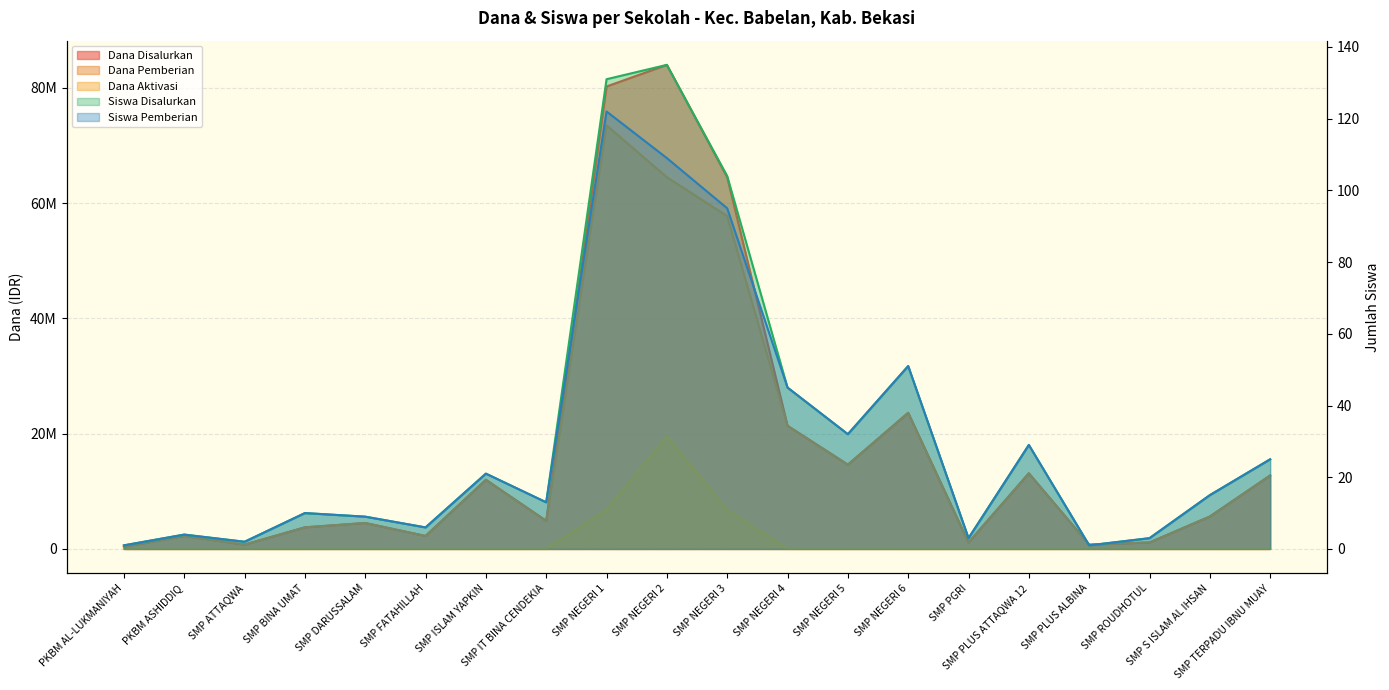

How many data points in Siswa Pemberian are less than 15?

10